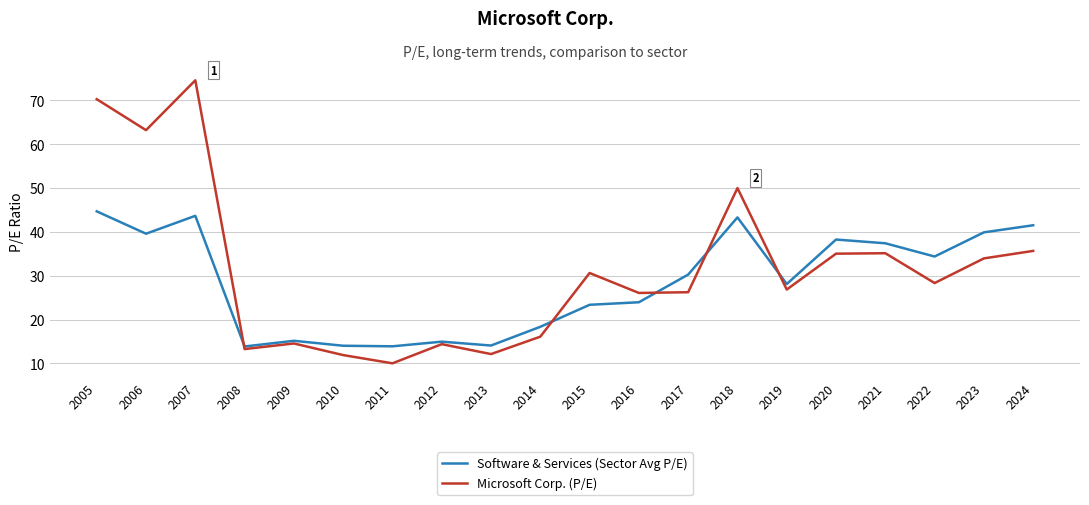

List the series in order of their peak value, highest first.

Microsoft Corp. (P/E), Software & Services (Sector Avg P/E)